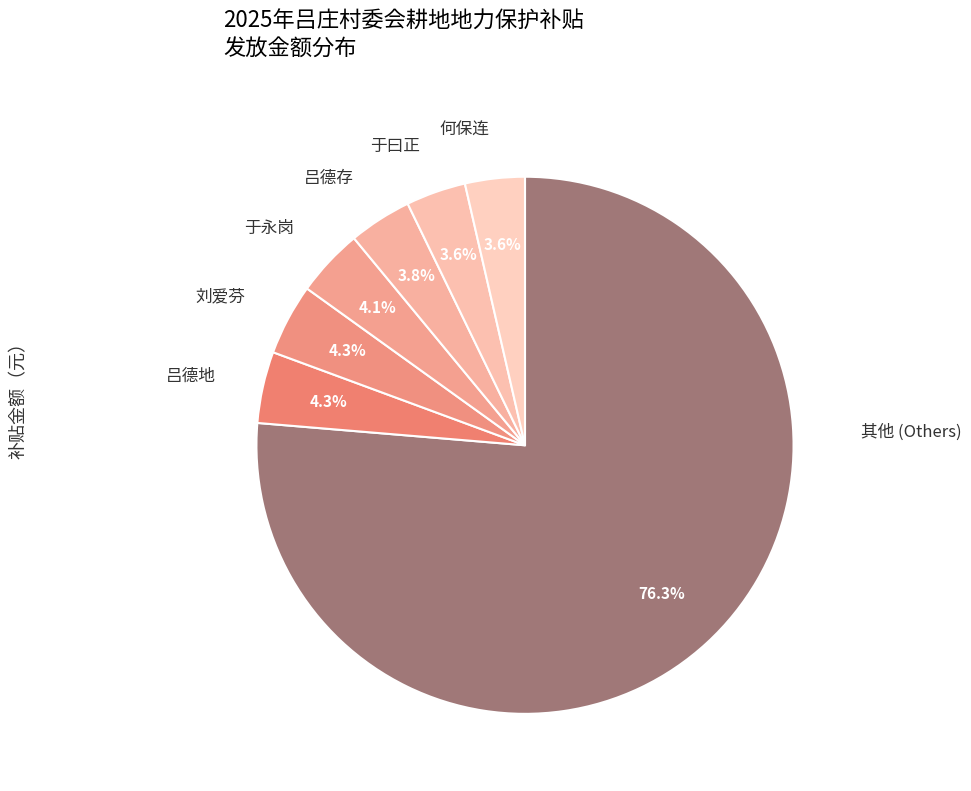

What percentage is NOT represented by 于曰正?

96.4%